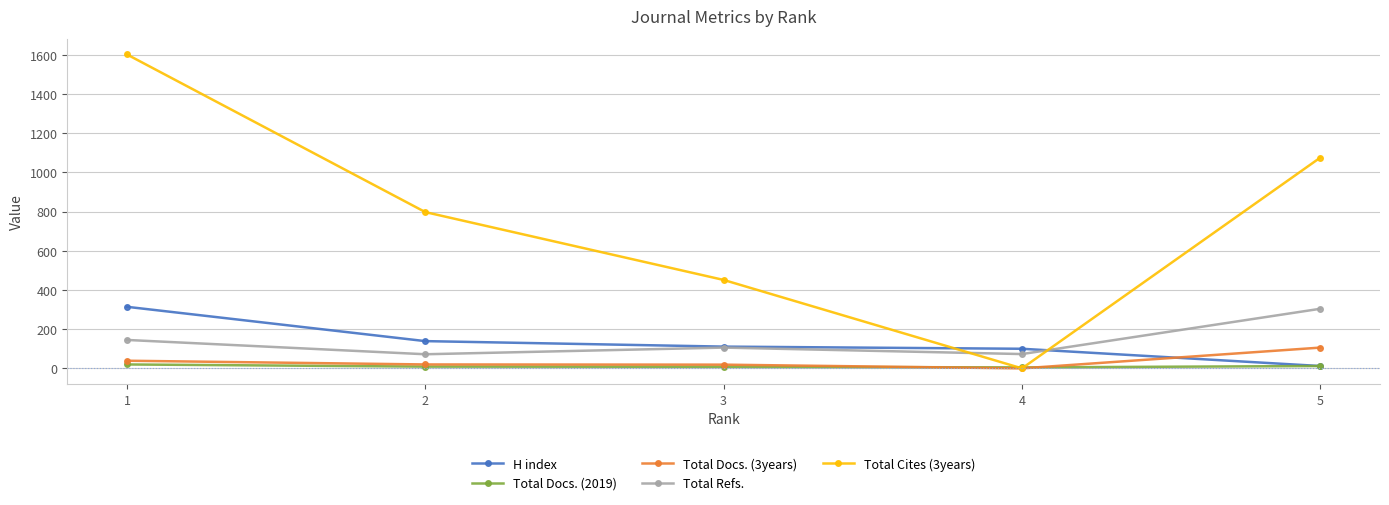

What is the total value across all series at 5?

1509